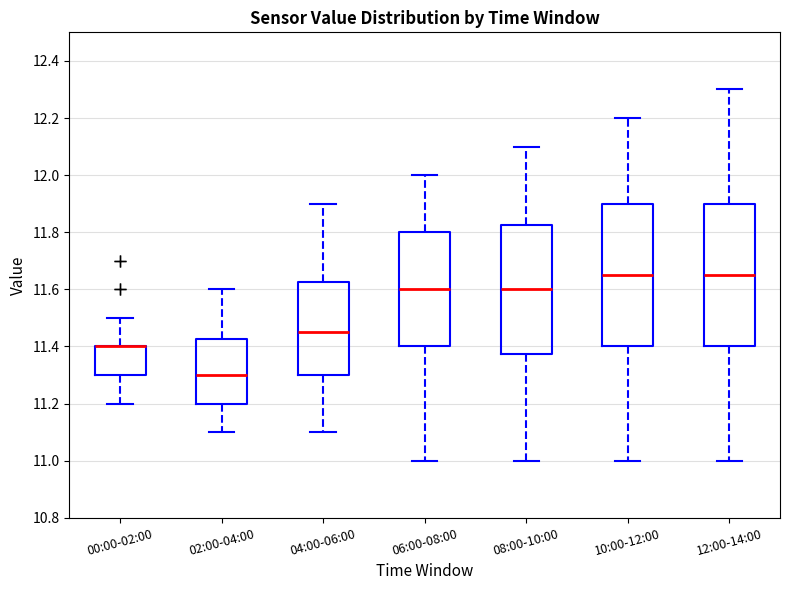

Reading left to right, transcribe this box plot: for each box, give where its median line is, the range the box spans, and where its two whiskers end, as read against the y-axis. The values are not printed on the chart, so give them approximately, as read against the axis.

00:00-02:00: median 11.40 (drawn on the box's upper edge), box 11.30 to 11.40, whiskers 11.20 to 11.50
02:00-04:00: median 11.30, box 11.20 to 11.42, whiskers 11.10 to 11.60
04:00-06:00: median 11.46, box 11.30 to 11.62, whiskers 11.10 to 11.90
06:00-08:00: median 11.60, box 11.40 to 11.80, whiskers 11.00 to 12.00
08:00-10:00: median 11.60, box 11.38 to 11.82, whiskers 11.00 to 12.10
10:00-12:00: median 11.66, box 11.40 to 11.90, whiskers 11.00 to 12.20
12:00-14:00: median 11.66, box 11.40 to 11.90, whiskers 11.00 to 12.30